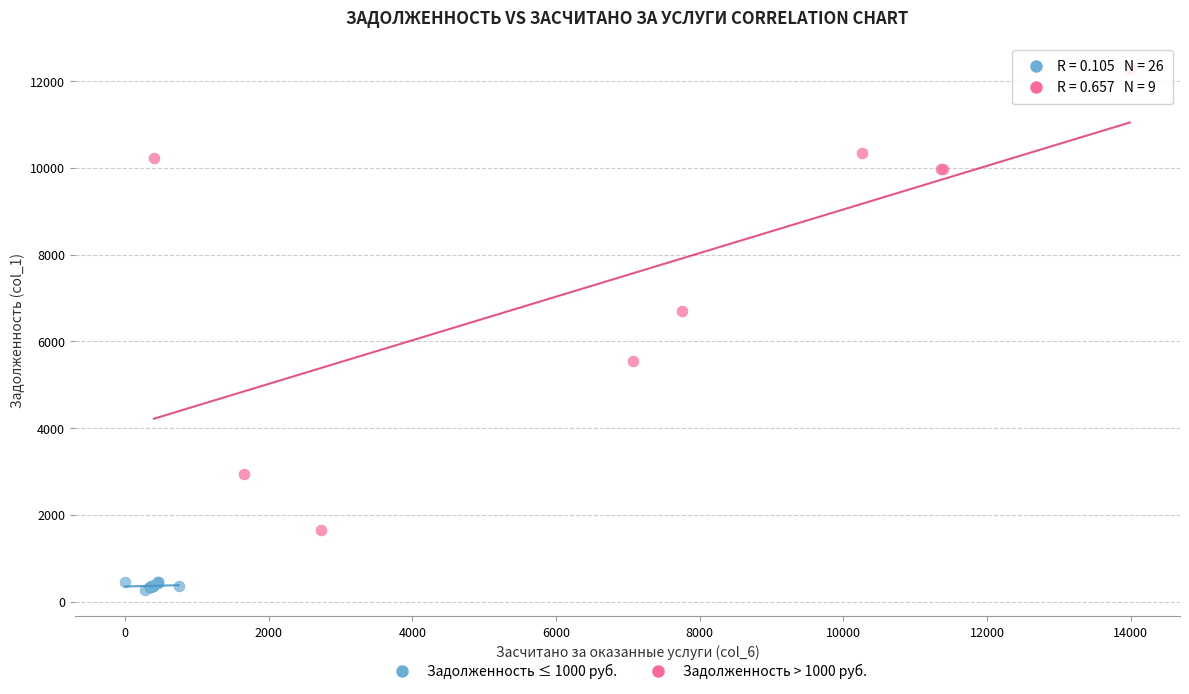

Which series contains the lowest Y value?

Задолженность ≤ 1000 руб.